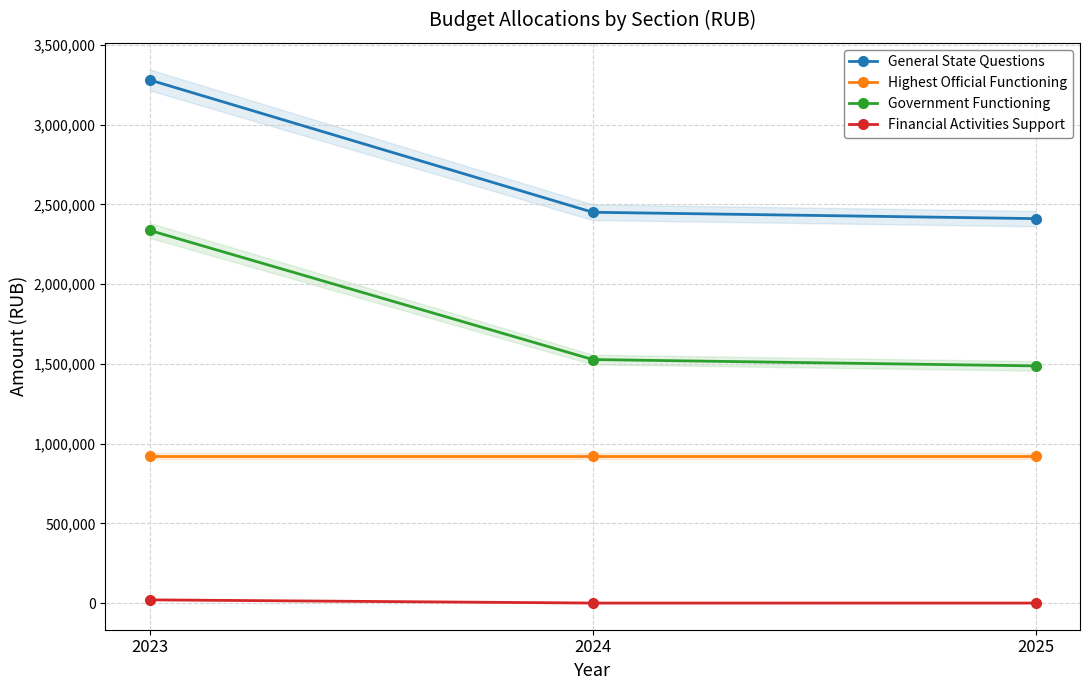

List the series in order of their peak value, highest first.

General State Questions, Government Functioning, Highest Official Functioning, Financial Activities Support